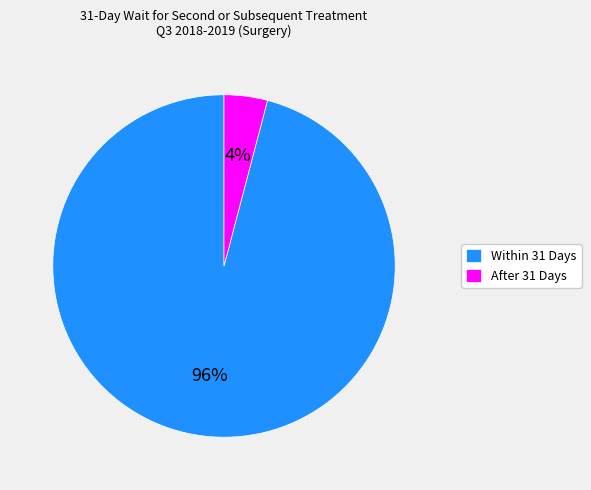

True or false: Within 31 Days accounts for 96% of the total.

True